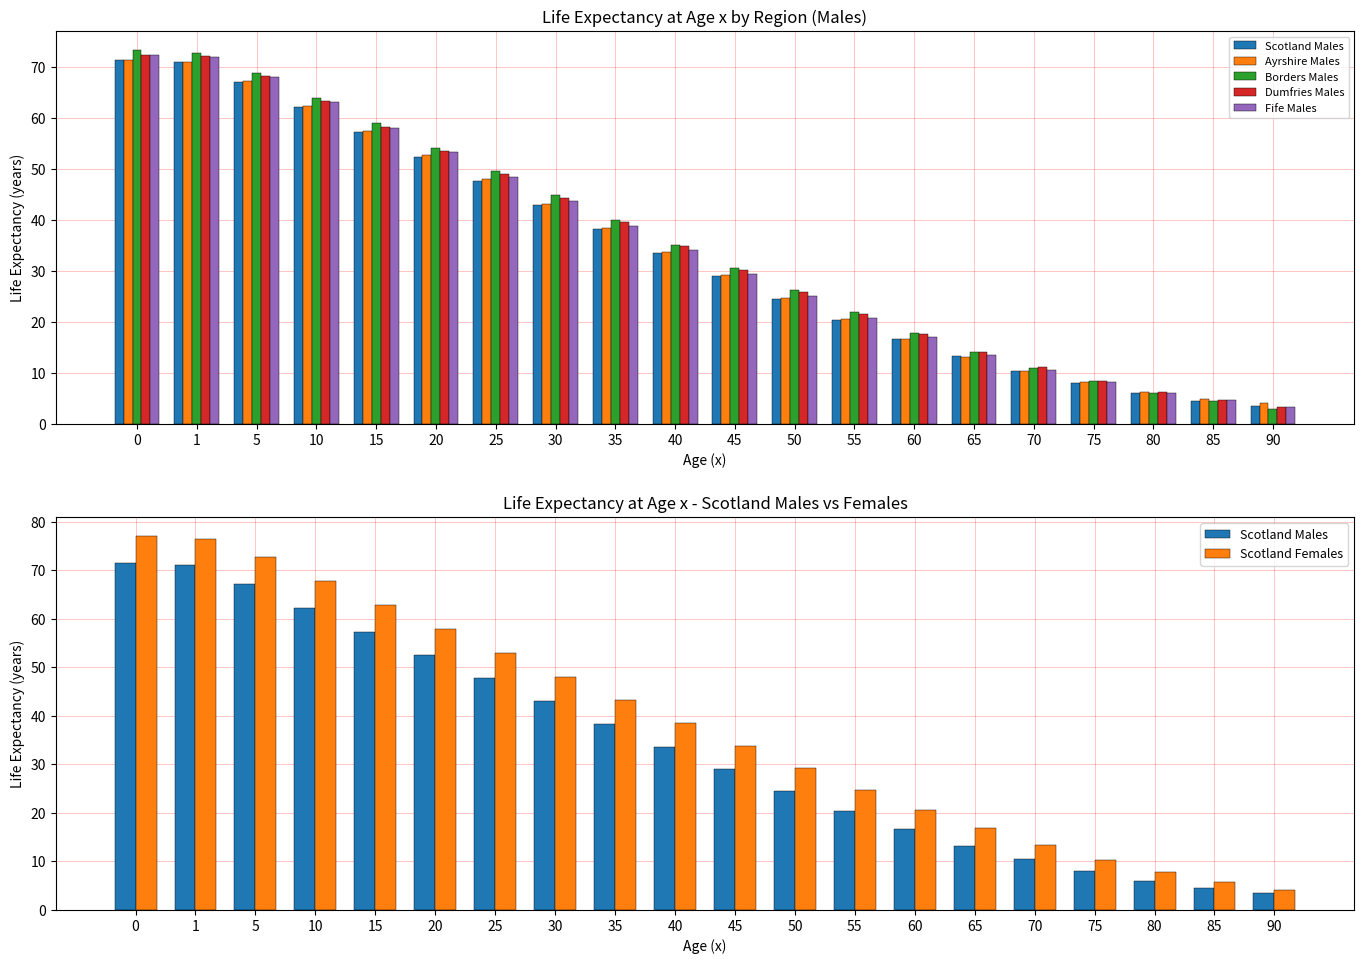

Is the value of Ayrshire Males at 15 greater than the value of Scotland Females at 55?

Yes